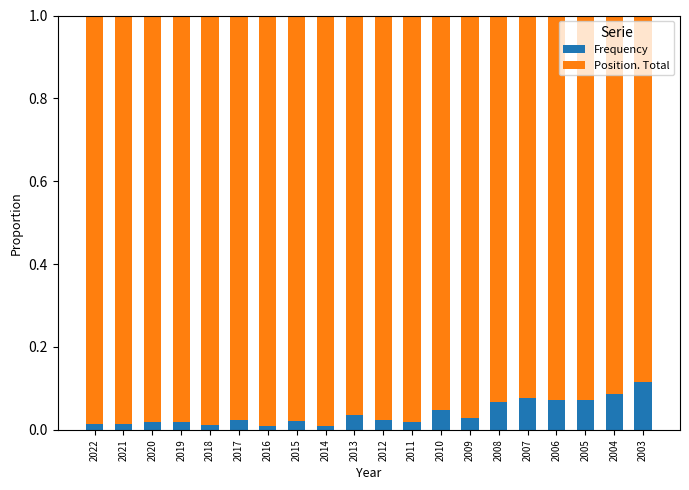

Is it true that Frequency equals 0.0 at 2021?

False